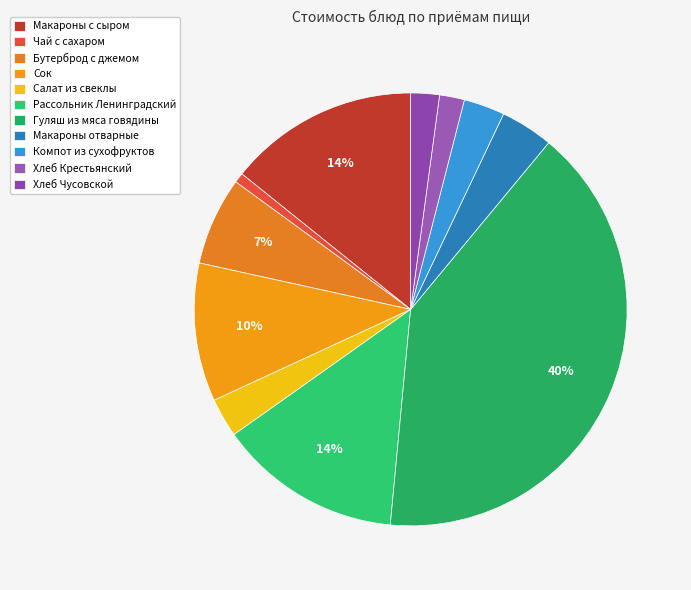

Count the number of slices in the pie.

11